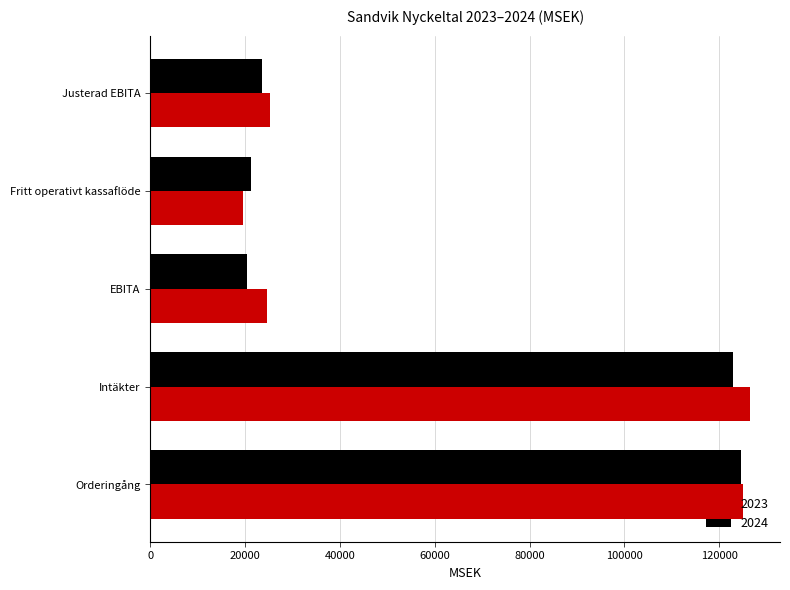

What is the difference between the highest and lowest values at Justerad EBITA?

1657